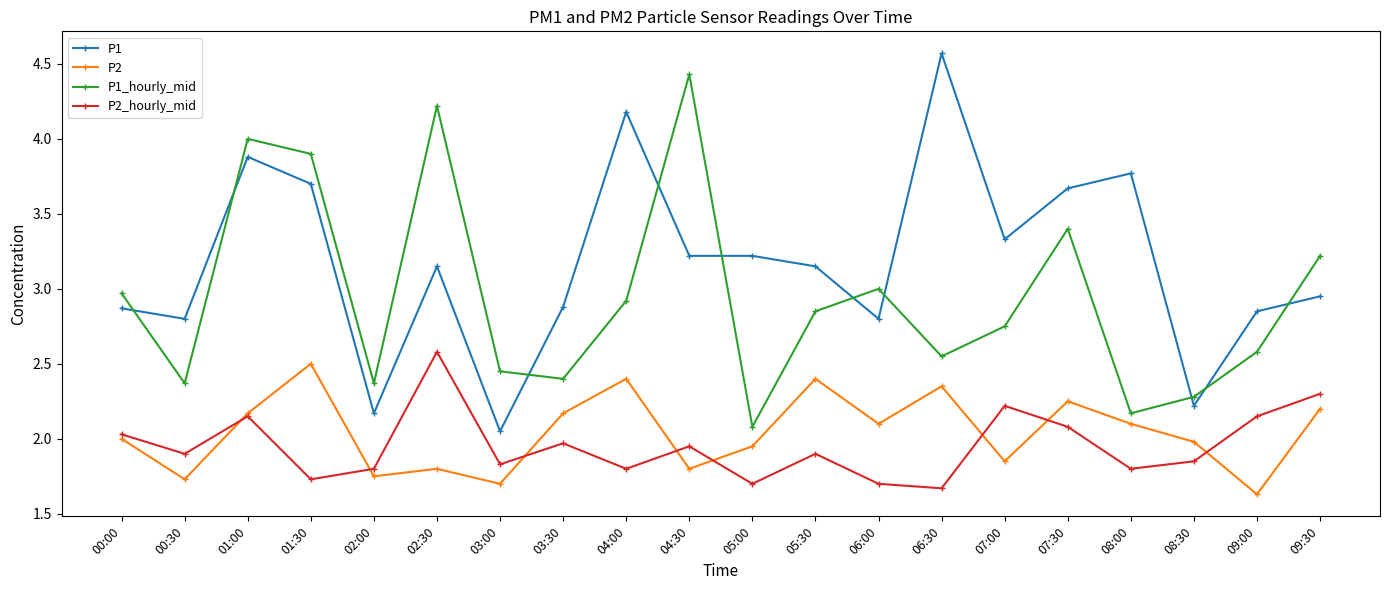

True or false: P2_hourly_mid and P1 intersect in this chart.

False